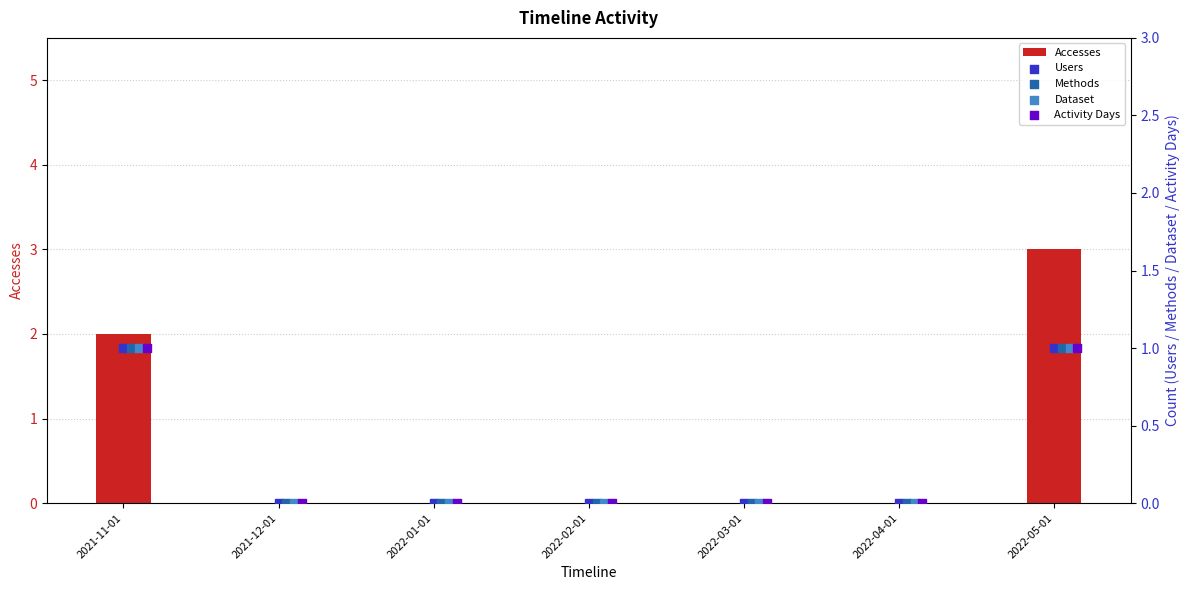

The value of Accesses at 2022-01-01 is -2. True or false?

False